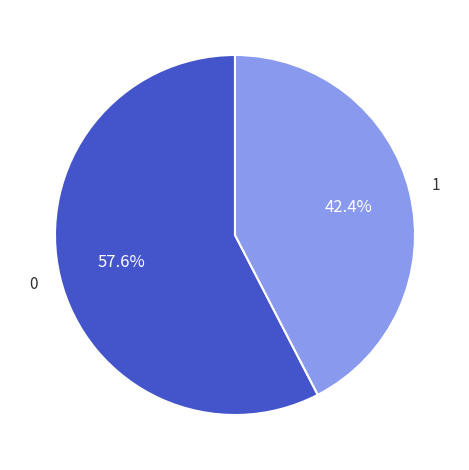

Does any single category account for the majority?

Yes